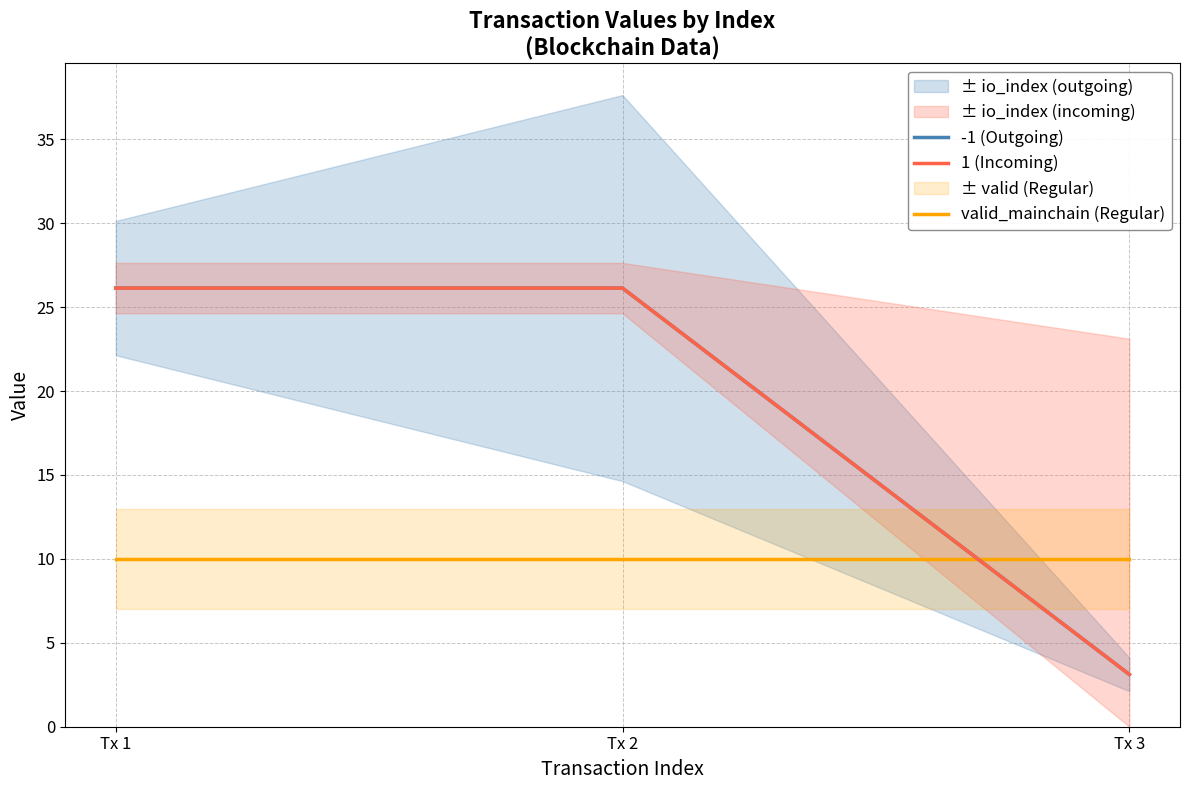

Where is valid_mainchain (Regular) nearest to the value 10?

Tx 1